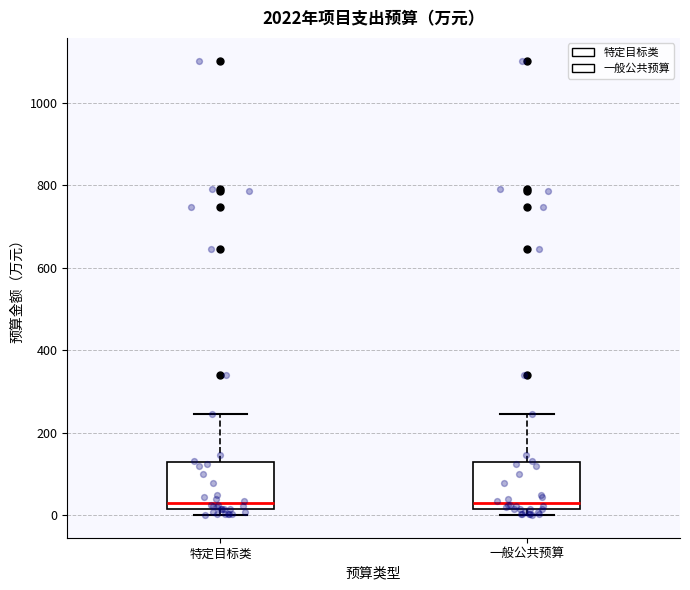

Reading left to right, read every box against the y-axis: the position of its median line, the range the box covers, and the ends of its whiskers. The values are not printed on the chart, so give them approximately, as read against the axis.

特定目标类: median 40, box 20 to 120, whiskers 0 to 240
一般公共预算: median 40, box 20 to 120, whiskers 0 to 240